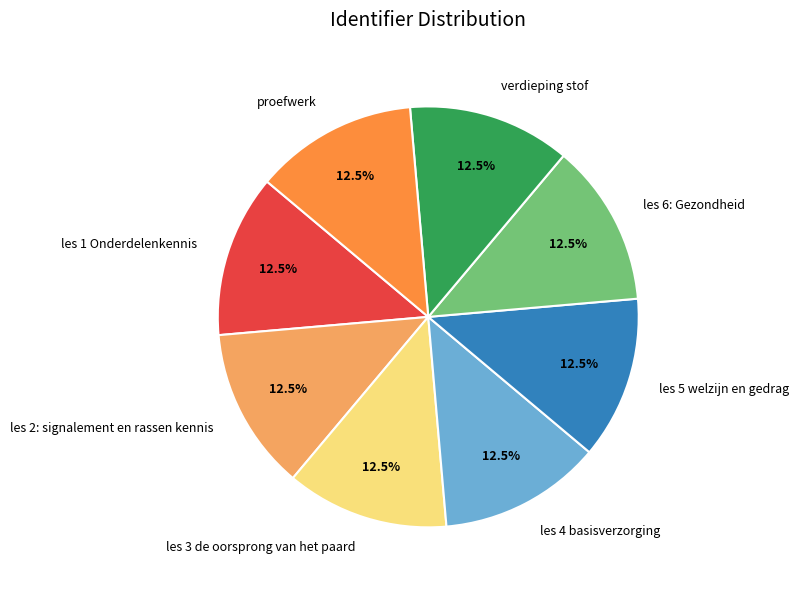

What percentage is NOT represented by verdieping stof?

87.5%